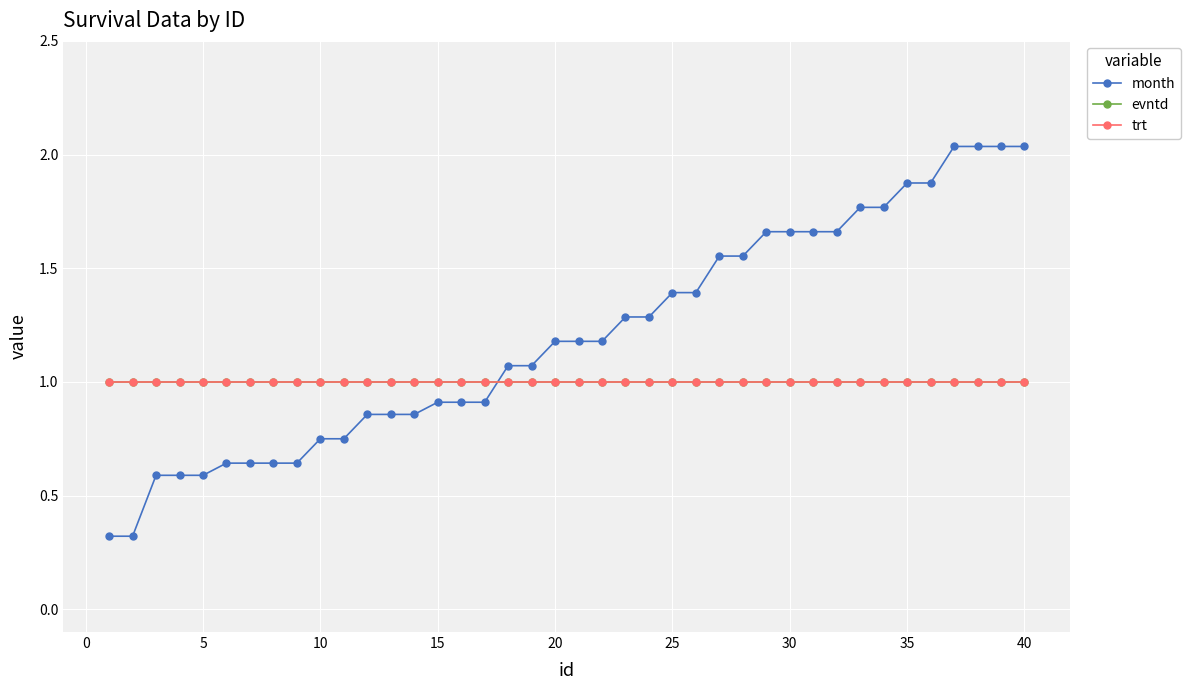

Does the chart have visible grid lines?

Yes